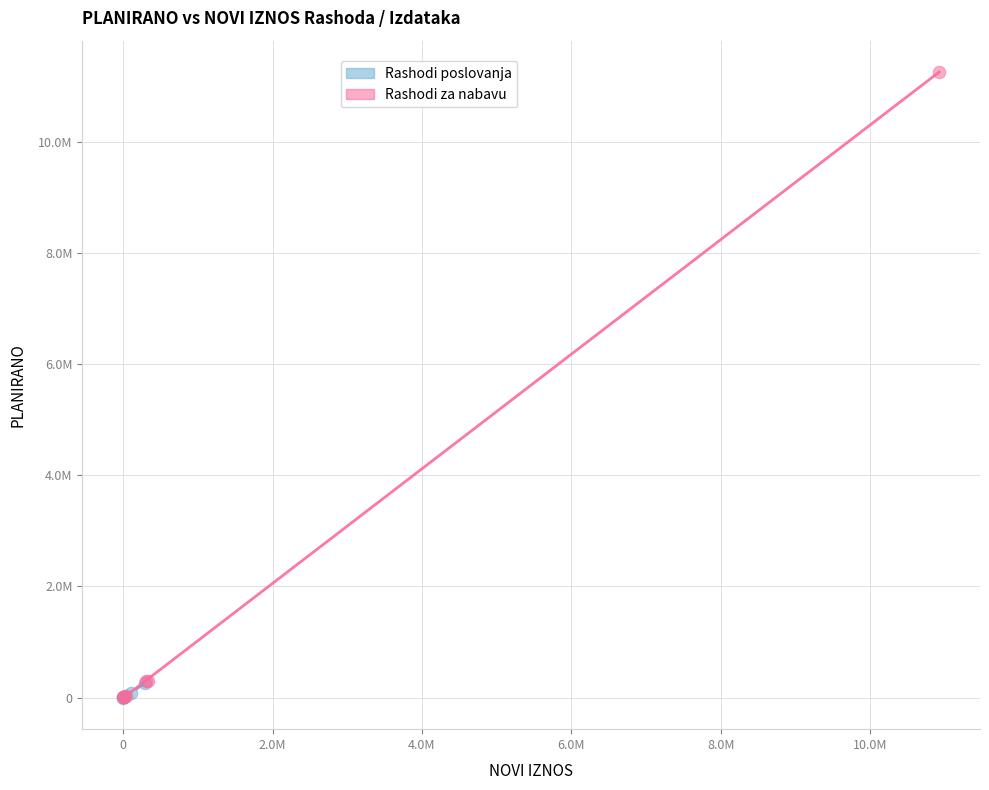

What are all the series names shown in the legend?

Rashodi poslovanja, Rashodi za nabavu